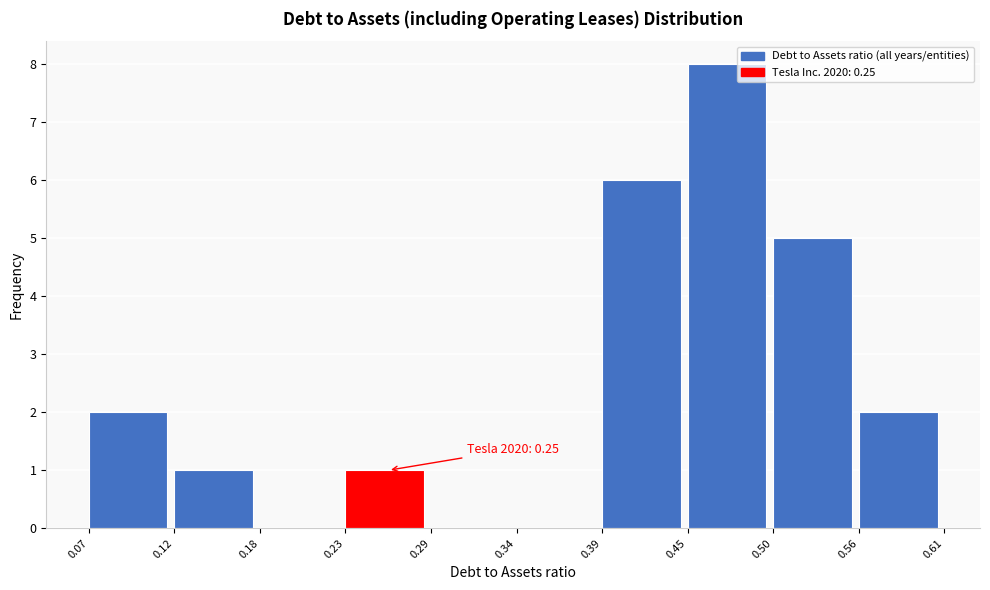

Over which range of the x-axis is the bar tallest?

0.45 to 0.50